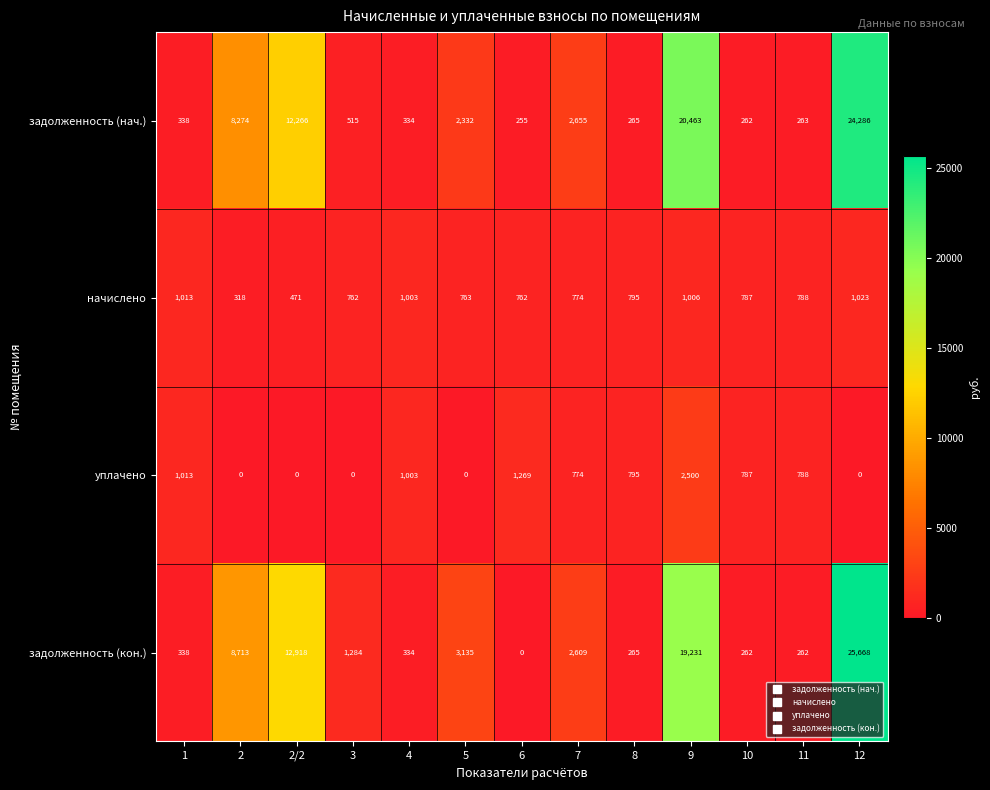

How many categories are shown in the chart?

13